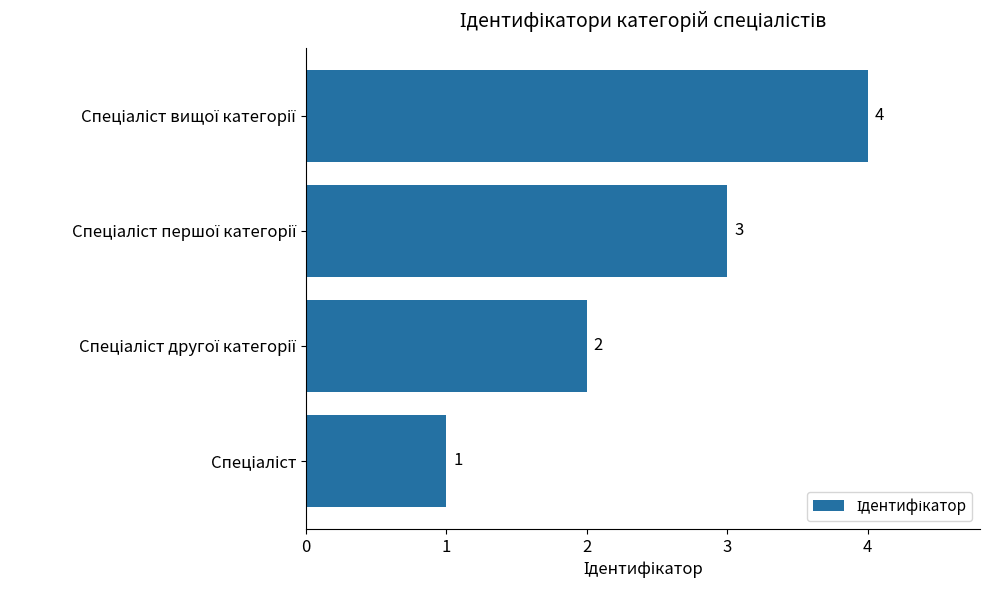

How many values are between 2 and 4?

3